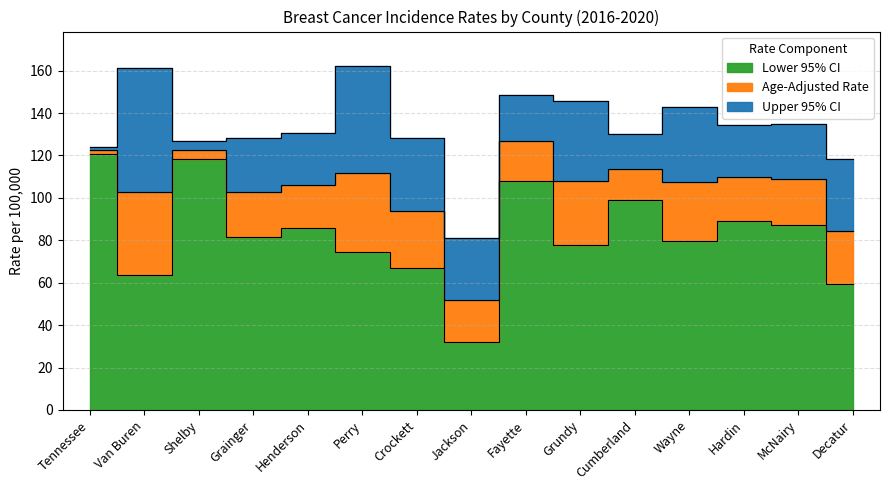

What is the label of the 14th point from the right?

Van Buren